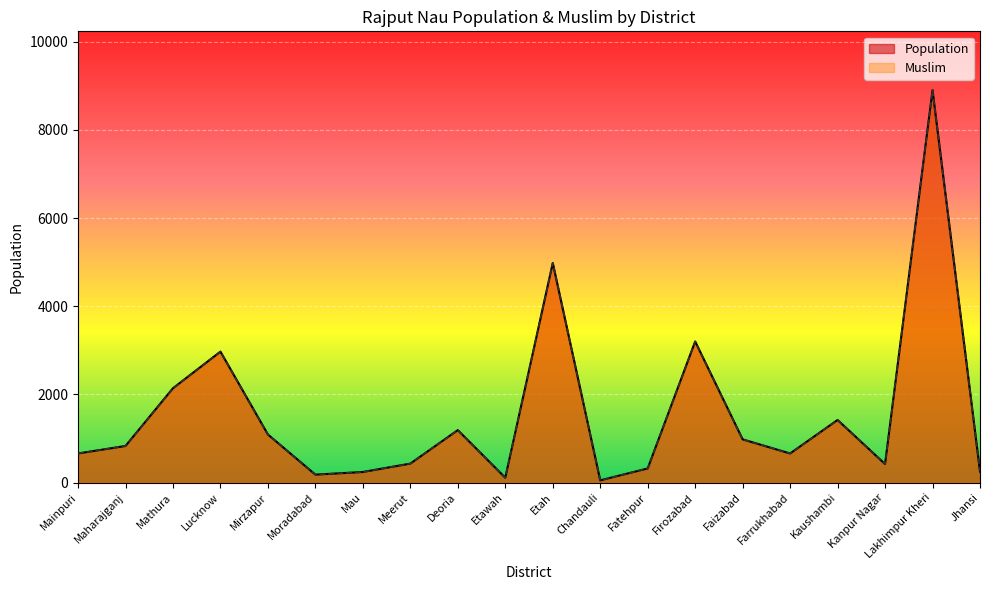

Count the number of categories in the chart.

20